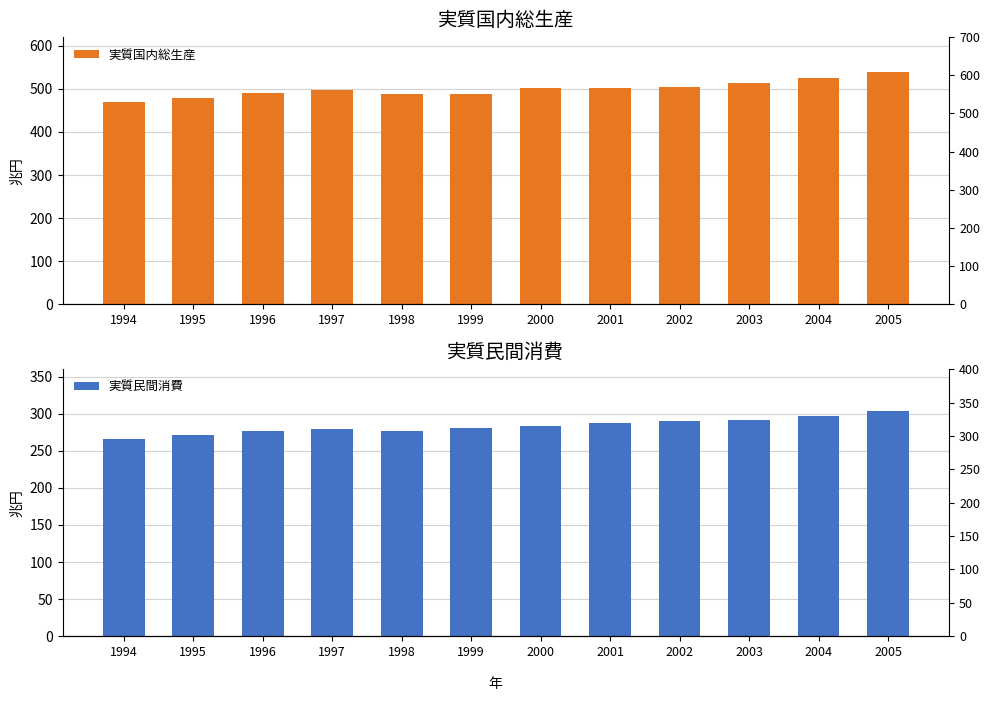

Rank the series by their maximum value, from lowest to highest.

実質民間消費, 実質国内総生産